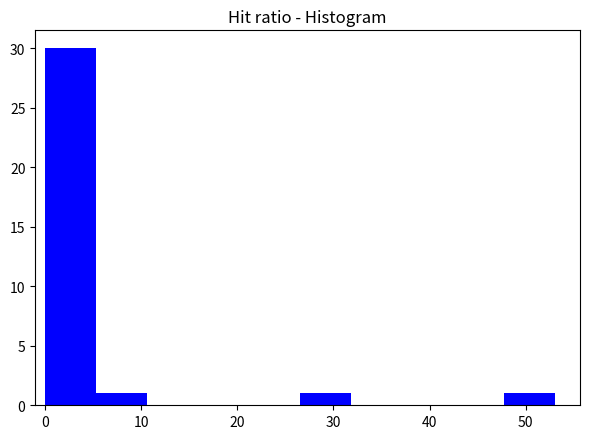

Reading left to right, transcribe this chart: for each bar, give the range it covers on the x-axis and its height. Neither the bar edges nor the heights are printed on the chart, so give them approximately, as read against the axes.

0.0 to 5.3: 30
5.3 to 10.6: 1
10.6 to 15.9: 0
15.9 to 21.2: 0
21.2 to 26.5: 0
26.5 to 31.8: 1
31.8 to 37.1: 0
37.1 to 42.4: 0
42.4 to 47.7: 0
47.7 to 53.0: 1